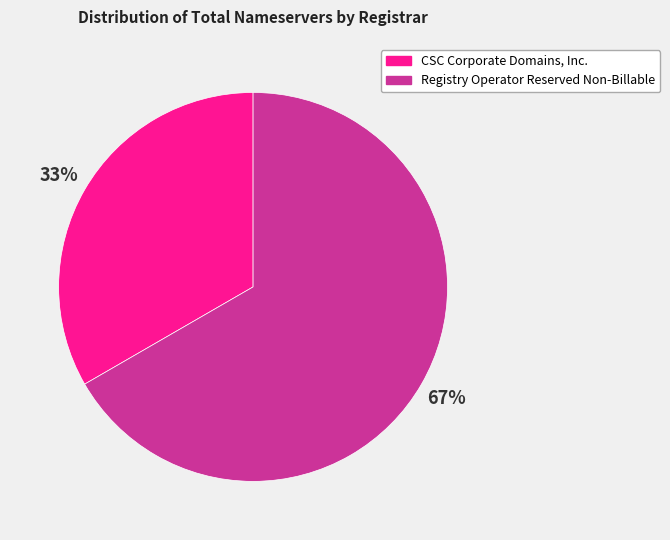

Is the sum of Registry Operator Reserved Non-Billable and CSC Corporate Domains, Inc. greater than half?

Yes